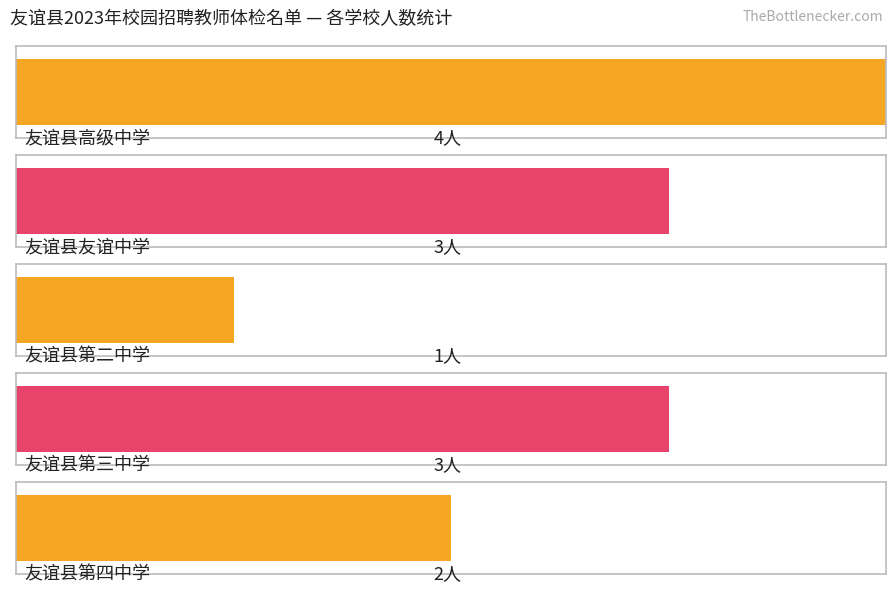

Count the number of categories in the chart.

5